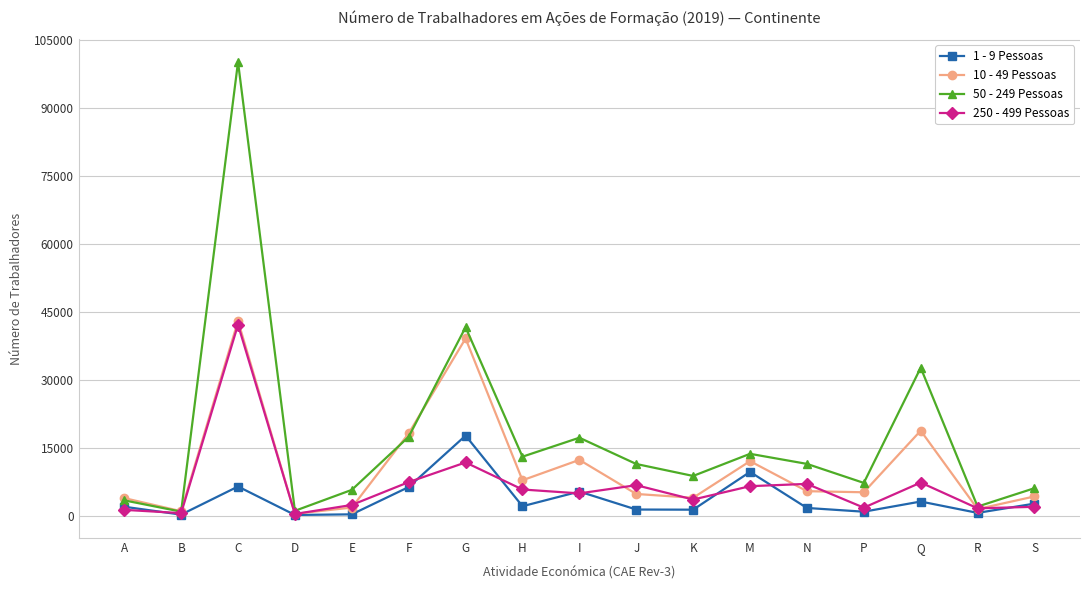

True or false: 1 - 9 Pessoas has more than 2 interior local peaks.

True